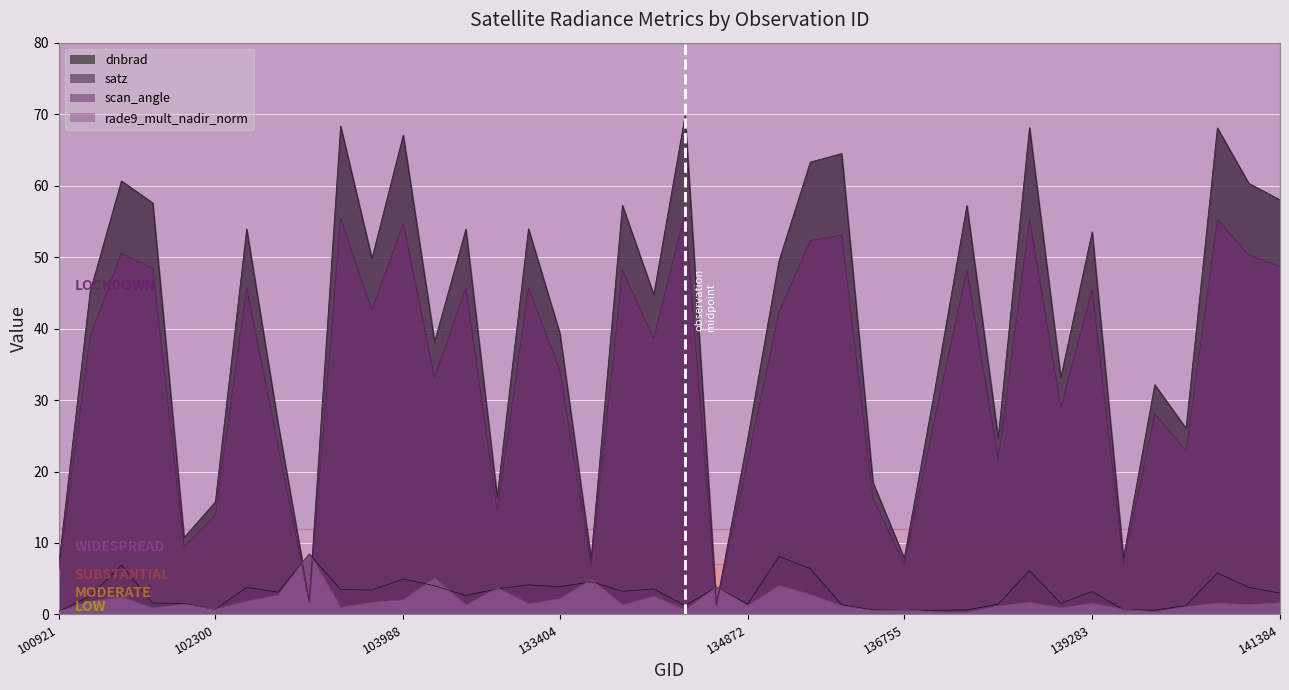

What is the value of the dnbrad point at the 38th from the left?

5.8